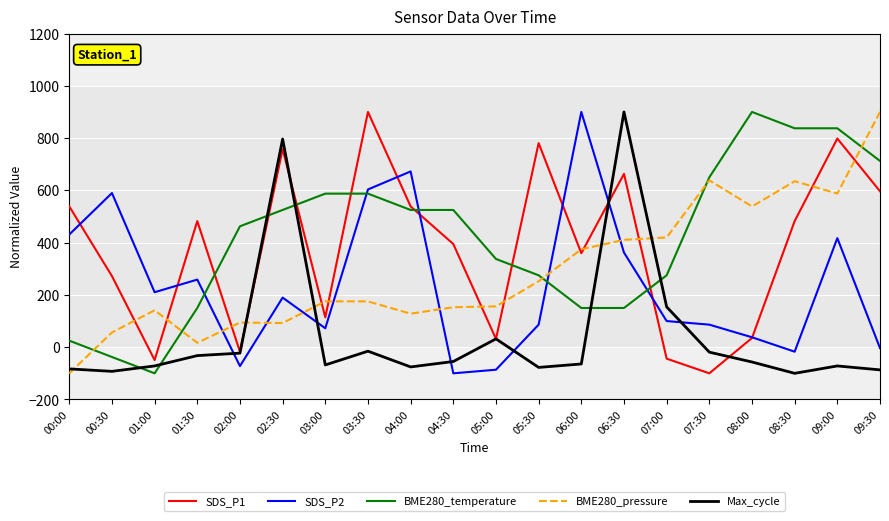

Is the value of Max_cycle at 03:30 greater than the value of SDS_P1 at 04:00?

No